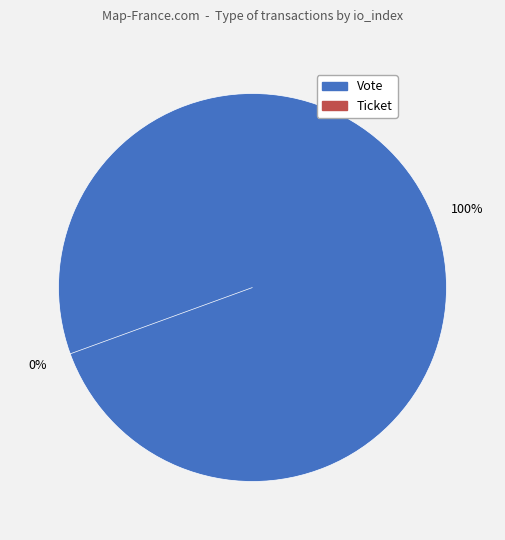

To the nearest percent, what is the difference between the Vote and Ticket slice percentages?

100%